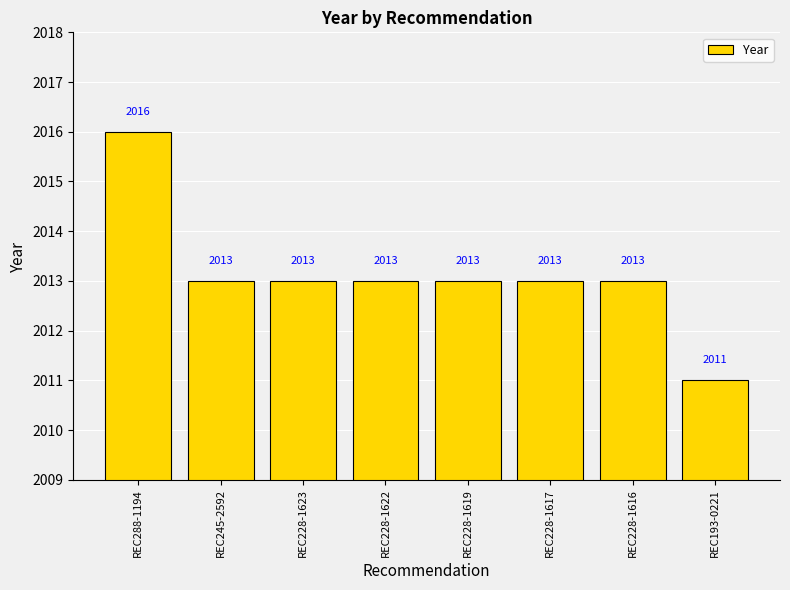

The chart shows a value of 2013 at REC228-1623. True or false?

True